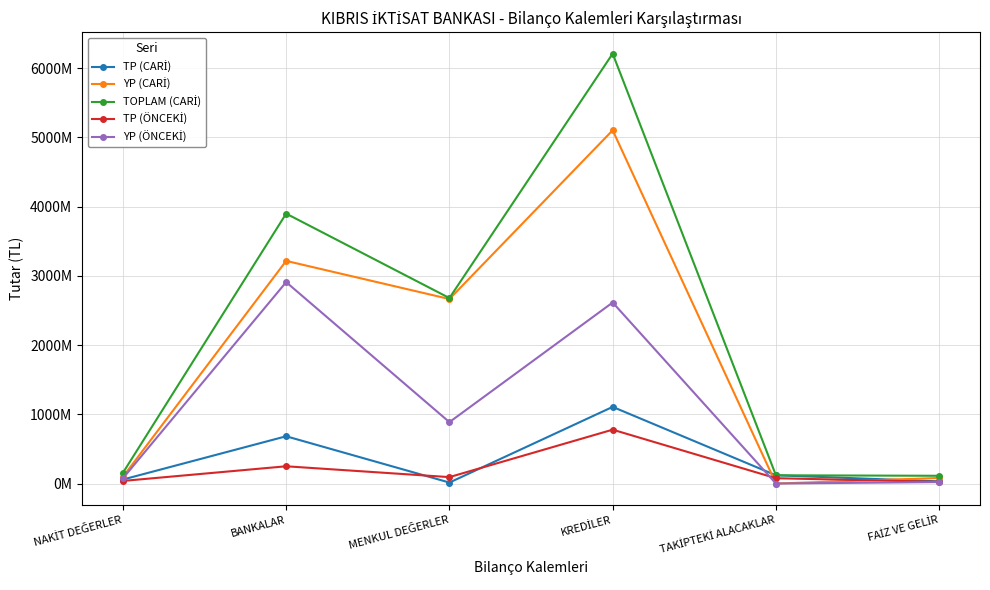

Reading left to right, list all the values displayed in this chart.

TP (CARİ): NAKİT DEĞERLER=57902562	BANKALAR=682847291	MENKUL DEĞERLER=14162644	KREDİLER=1107140187	TAKİPTEKİ ALACAKLAR=119147016	FAİZ VE GELİR=31453176
YP (CARİ): NAKİT DEĞERLER=96835350	BANKALAR=3216056416	MENKUL DEĞERLER=2665243576	KREDİLER=5102865114	TAKİPTEKİ ALACAKLAR=0	FAİZ VE GELİR=80676281
TOPLAM (CARİ): NAKİT DEĞERLER=154737912	BANKALAR=3898903707	MENKUL DEĞERLER=2679406220	KREDİLER=6210005301	TAKİPTEKİ ALACAKLAR=119147016	FAİZ VE GELİR=112129457
TP (ÖNCEKİ): NAKİT DEĞERLER=37667904	BANKALAR=249273938	MENKUL DEĞERLER=92830251	KREDİLER=778179190	TAKİPTEKİ ALACAKLAR=76853603	FAİZ VE GELİR=24354972
YP (ÖNCEKİ): NAKİT DEĞERLER=74914093	BANKALAR=2909409061	MENKUL DEĞERLER=886904288	KREDİLER=2615049208	TAKİPTEKİ ALACAKLAR=0	FAİZ VE GELİR=21249689